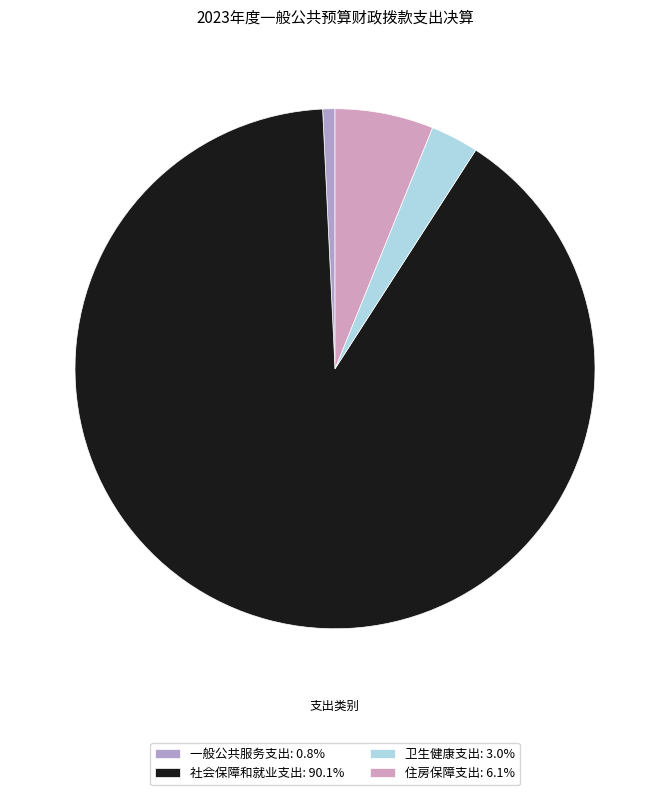

True or false: 住房保障支出 accounts for 6% of the total.

True